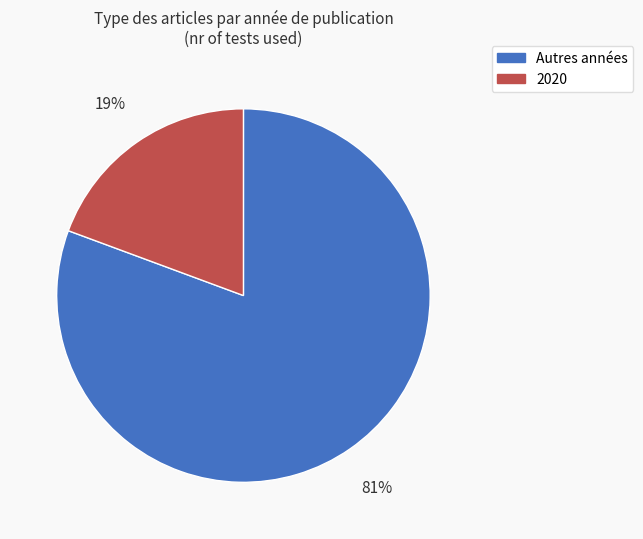

To the nearest percent, what portion does Autres années represent?

81%